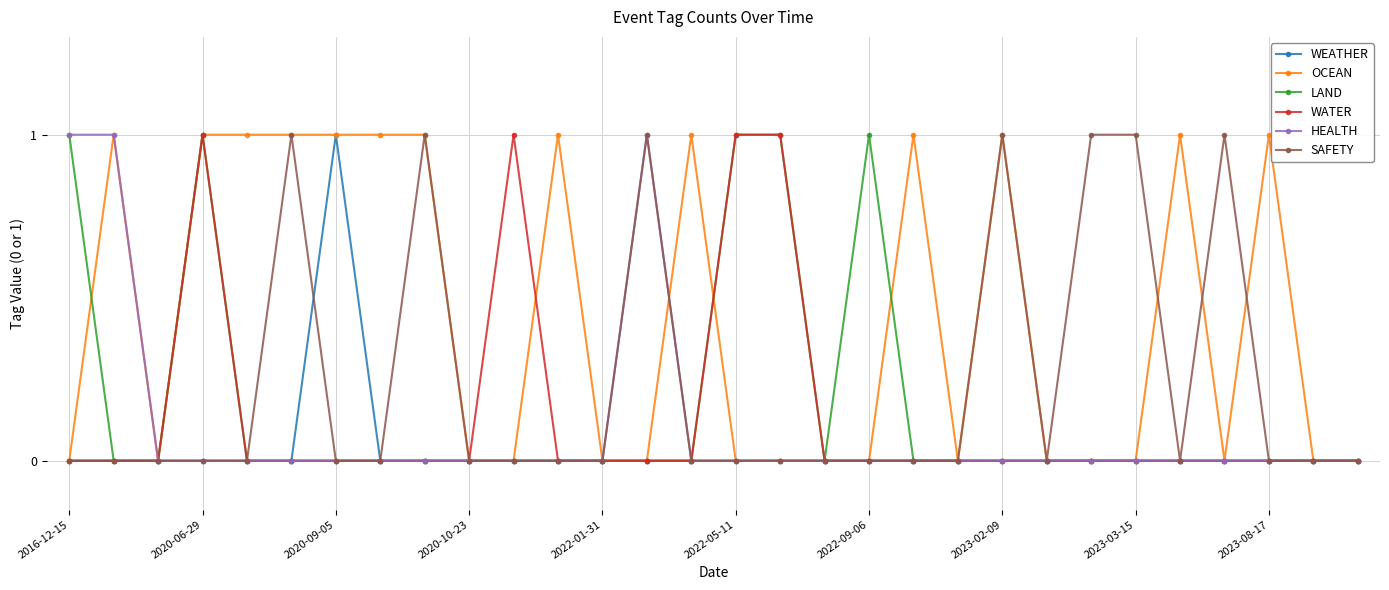

Which series has the largest total across all categories?

OCEAN